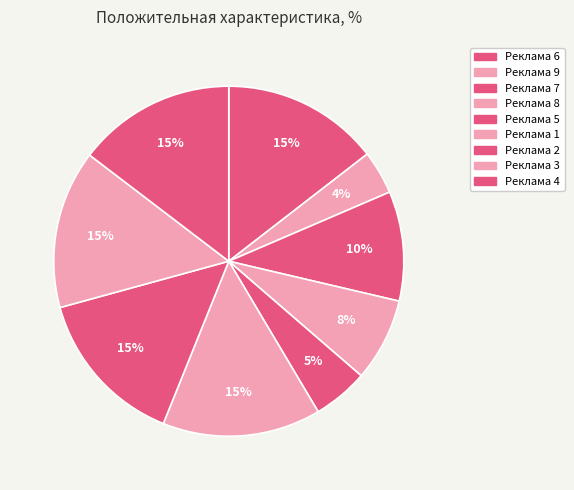

True or false: Реклама 4 accounts for 15% of the total.

True